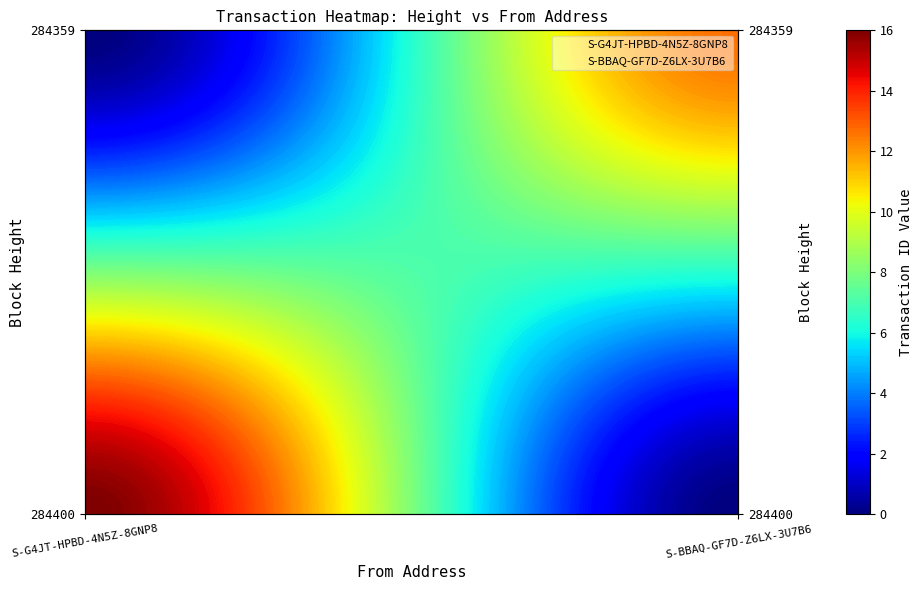

The S-BBAQ-GF7D-Z6LX-3U7B6 series shows 1 at S-BBAQ-GF7D-Z6LX-3U7B6. True or false?

True